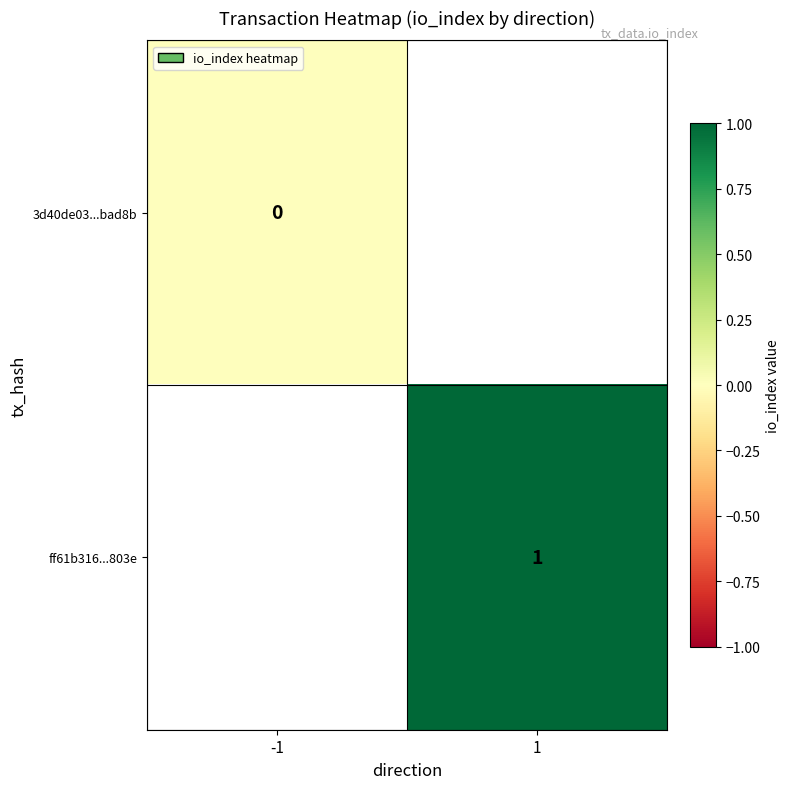

True or false: ff61b316...803e has a value of 2 at 1.

False